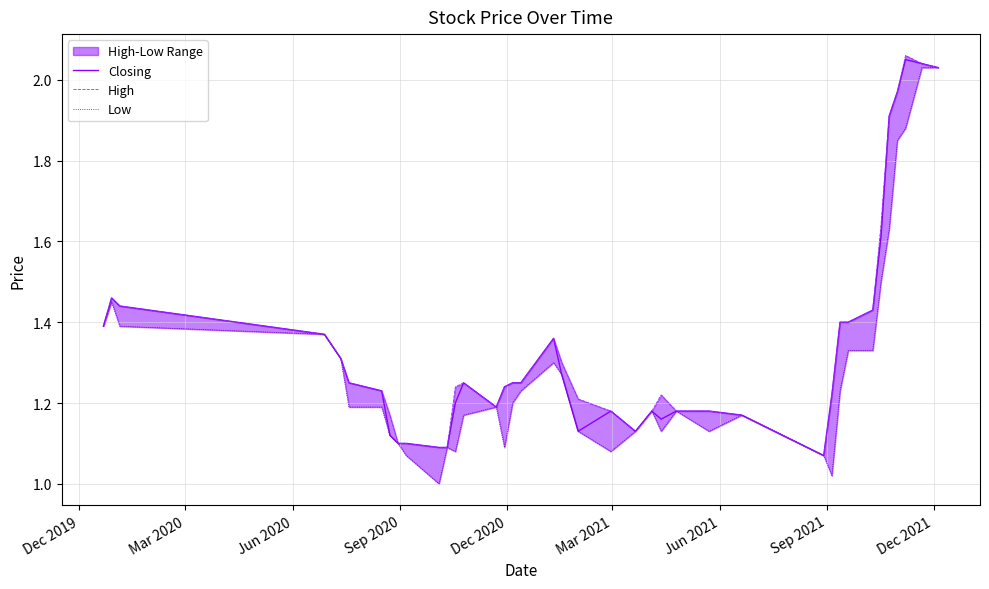

Rank the series by their maximum value, from lowest to highest.

Low, Closing, High